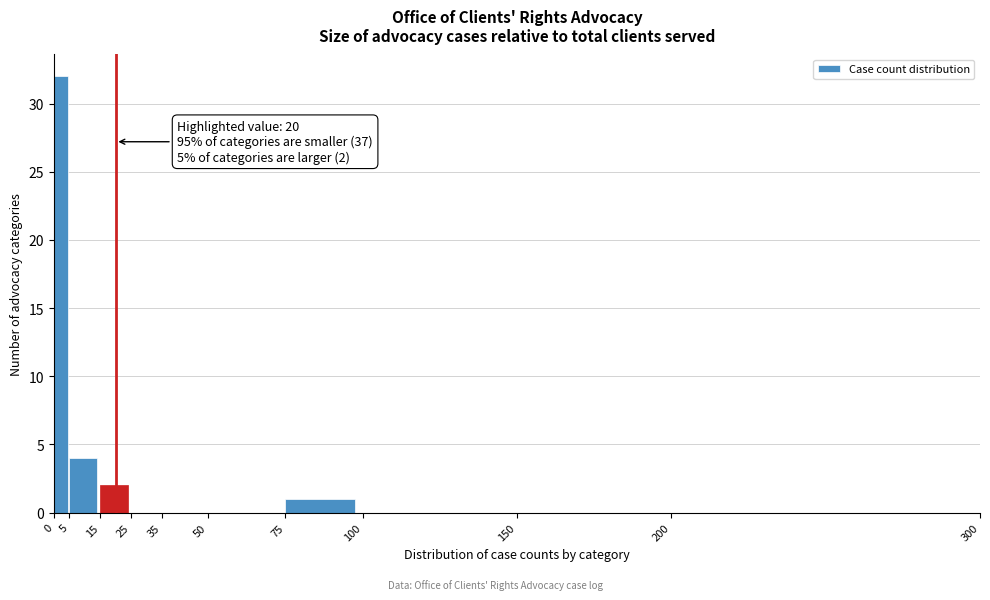

Which range on the x-axis has the tallest bar?

0 to 5